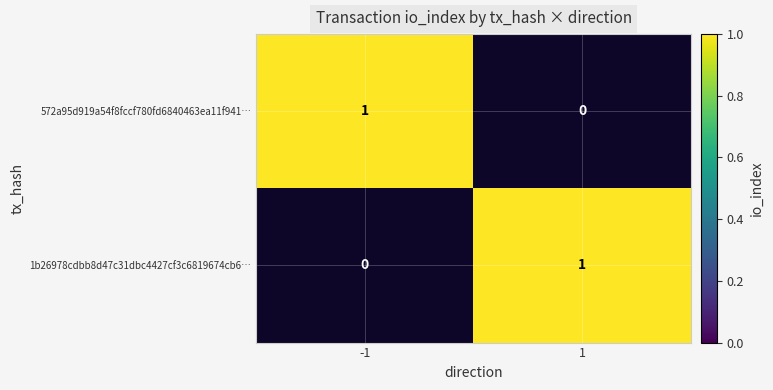

How many data points in 572a95d919a54f8fccf780fd6840463ea11f941… are less than 1?

1